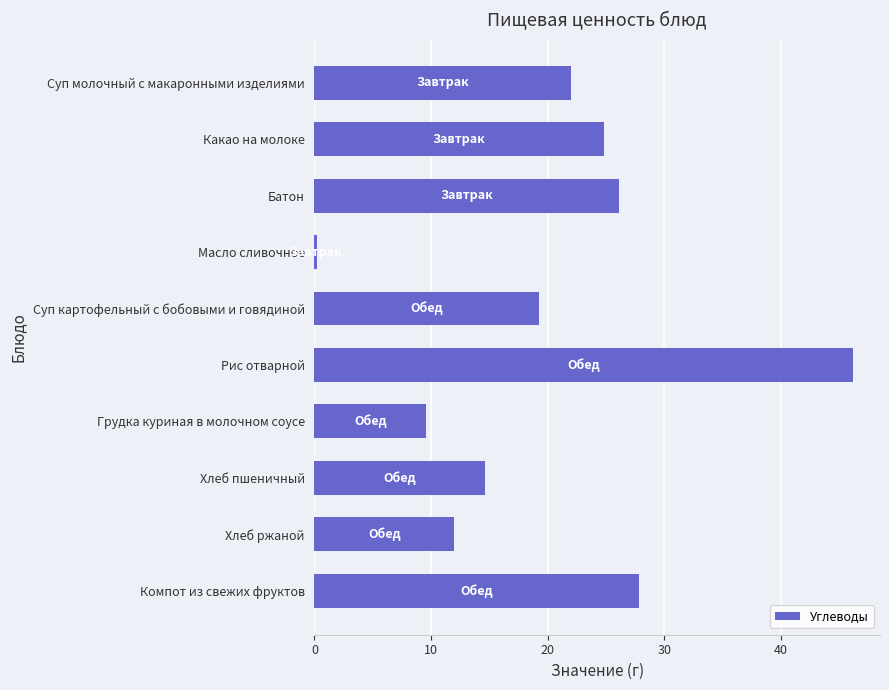

Reading top to bottom, what are all the values shown in this chart?

Суп молочный с макаронными изделиями=22.0	Какао на молоке=24.8	Батон=26.1	Масло сливочное=0.2	Суп картофельный с бобовыми и говядиной=19.3	Рис отварной=46.2	Грудка куриная в молочном соусе=9.6	Хлеб пшеничный=14.6	Хлеб ржаной=12.0	Компот из свежих фруктов=27.9